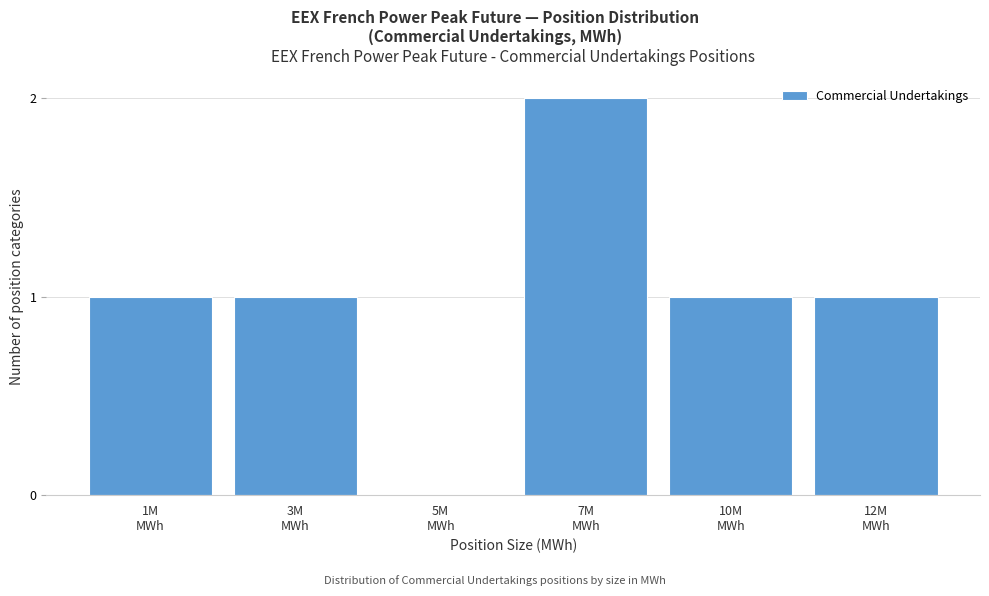

What is the sum of all values?

6